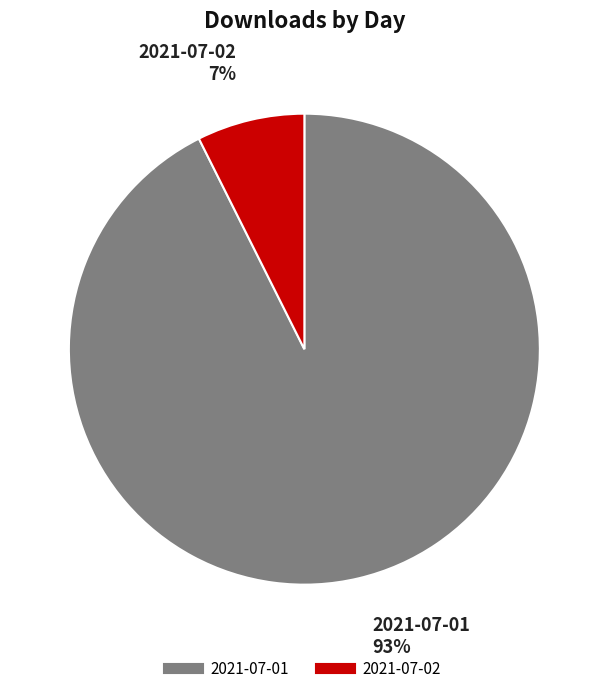

To the nearest percent, what is the average slice percentage?

50%